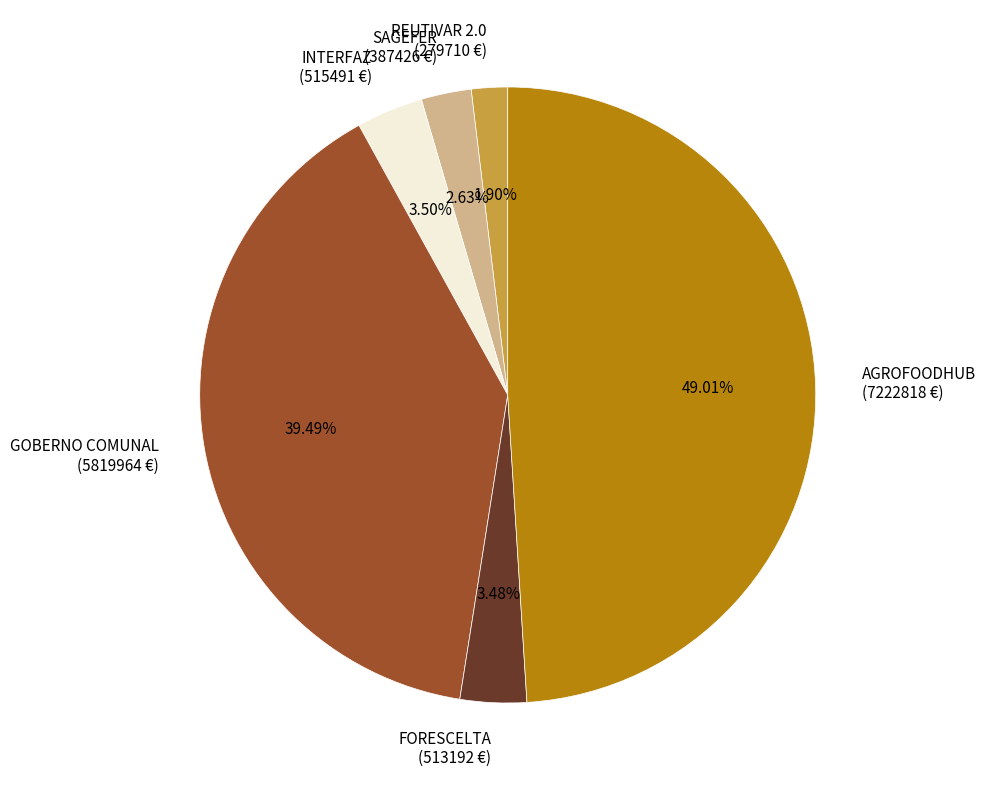

Is the sum of FORESCELTA (513192 €) and REUTIVAR 2.0 (279710 €) greater than half?

No